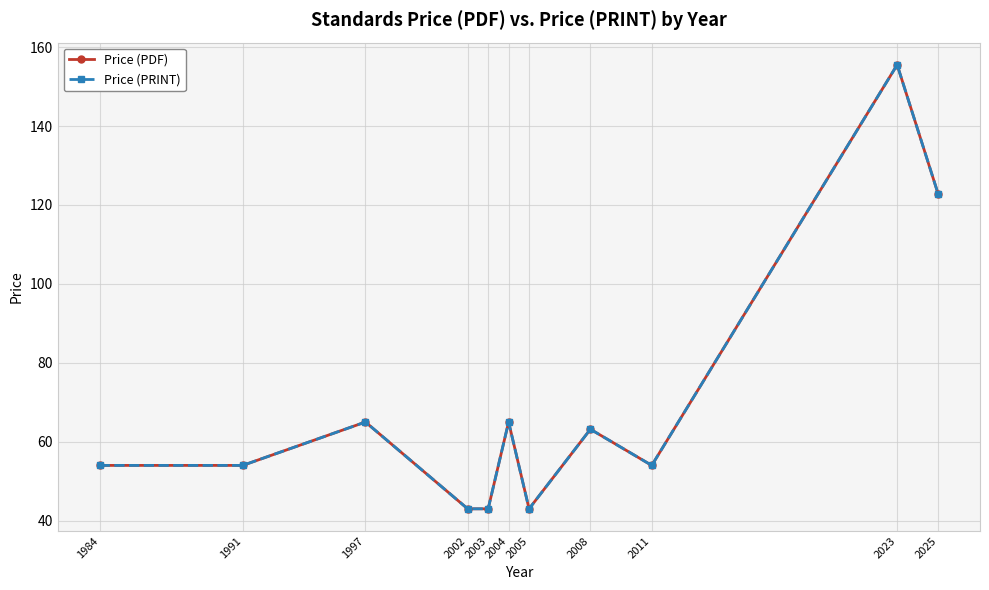

Between 1997 and 2011, which series saw the biggest shift?

Price (PDF)